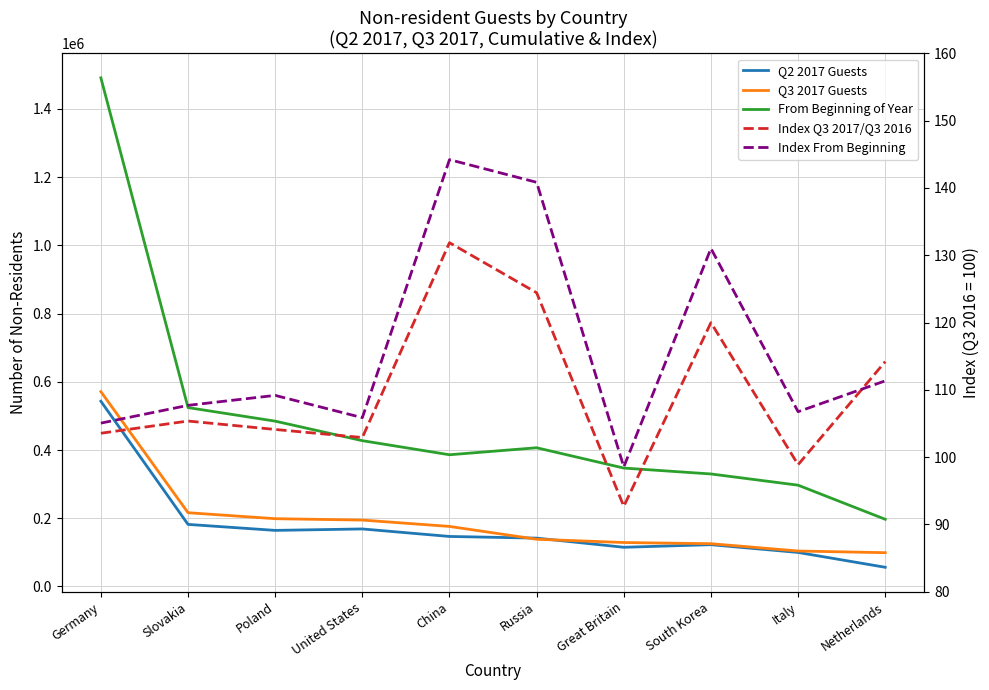

At which label does Q3 2017 Guests first exceed 175992?

Germany